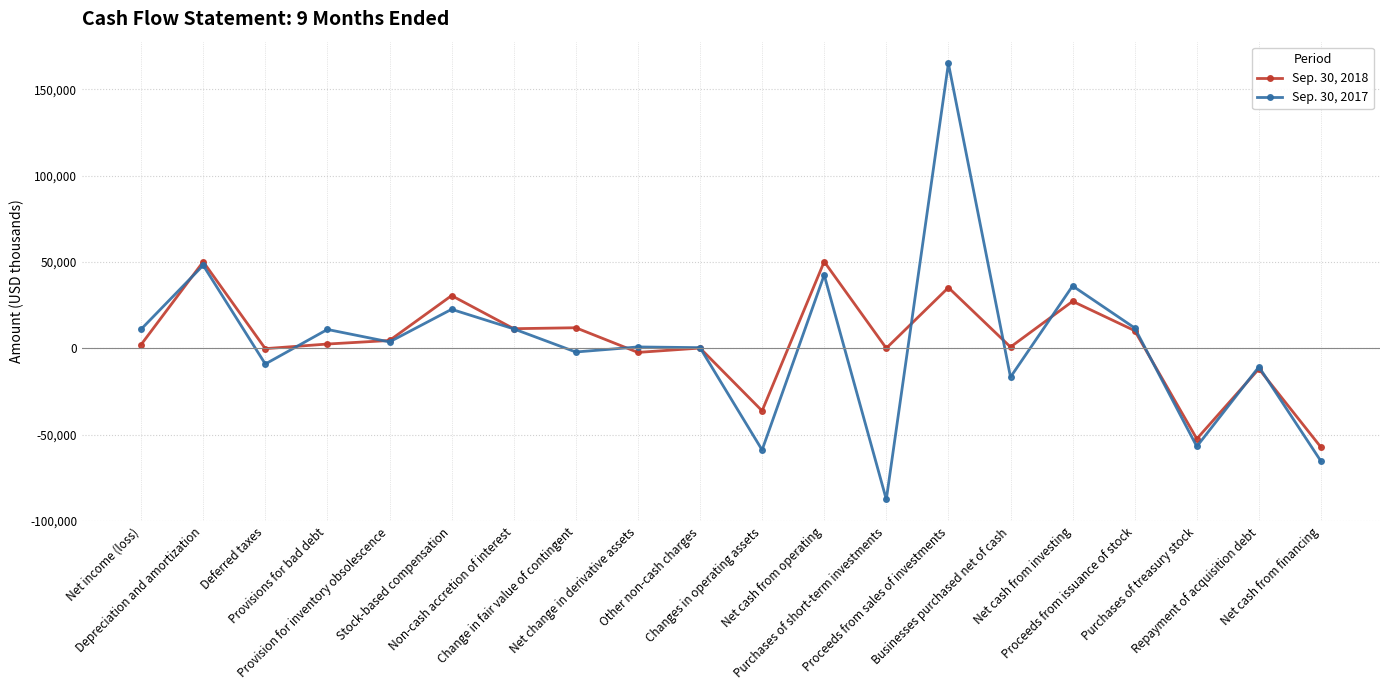

What are all the series names shown in the legend?

Sep. 30, 2018, Sep. 30, 2017